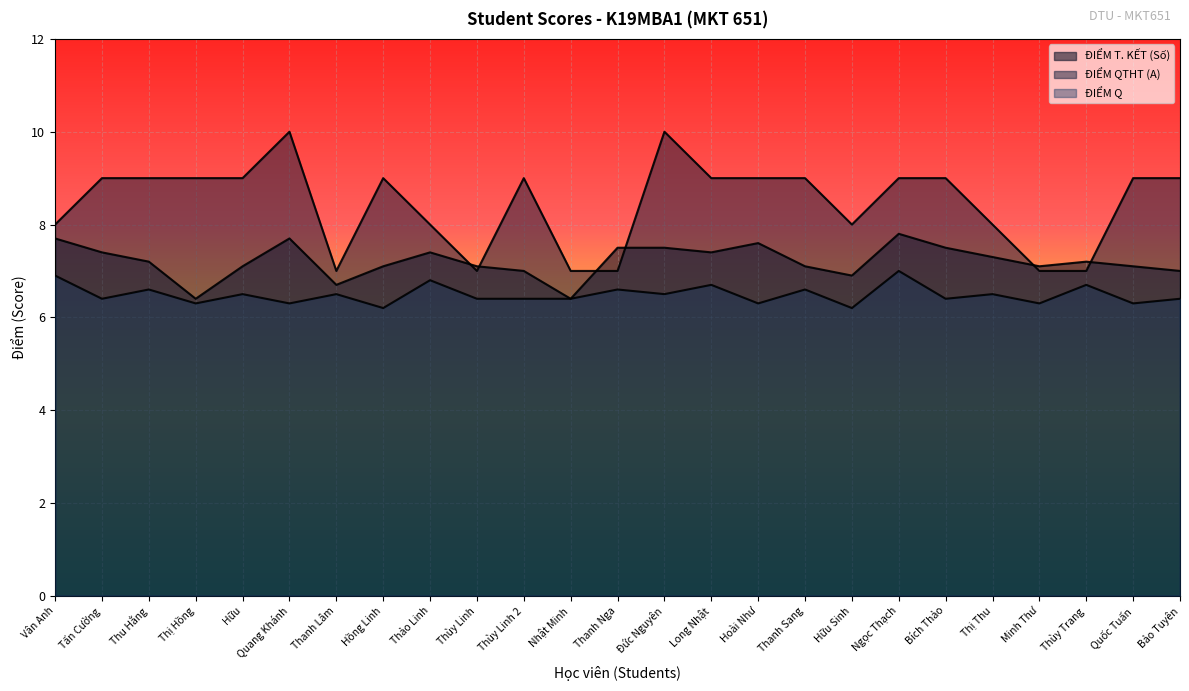

True or false: ĐIỂM Q and ĐIỂM QTHT (A) intersect in this chart.

False